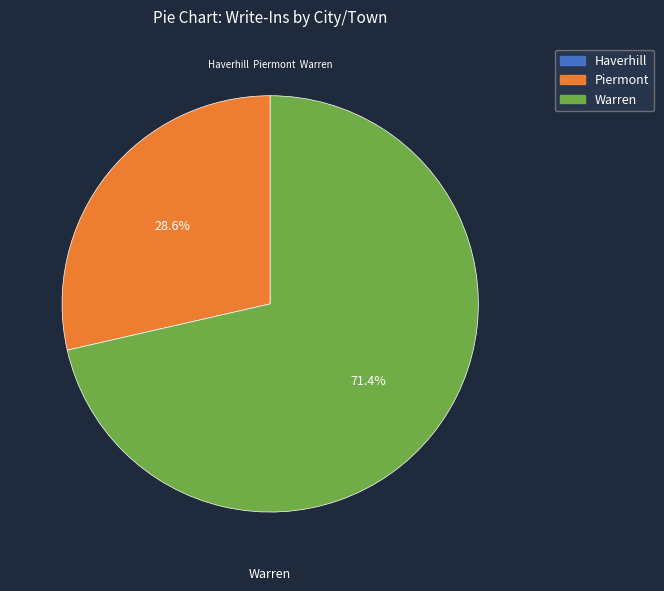

What is the ratio of the value at Piermont to the value at Warren?

0.4